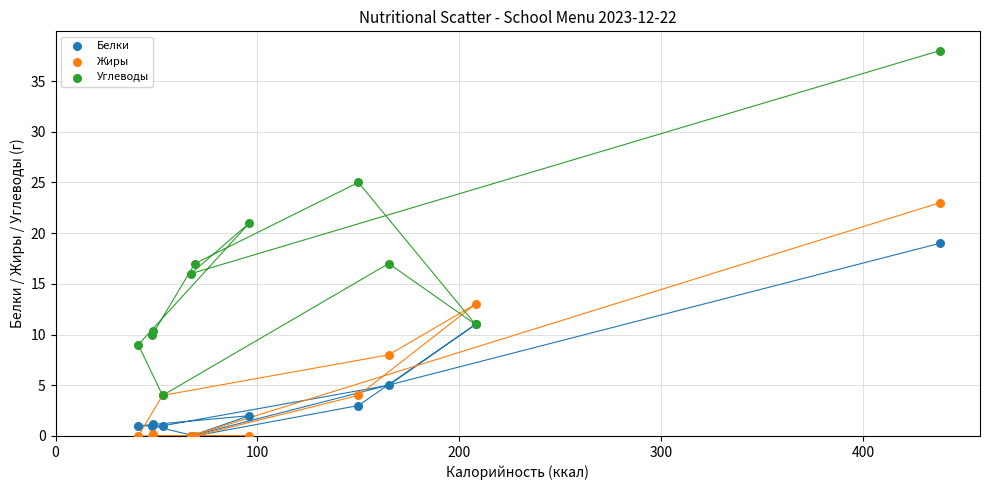

Which series has the widest spread of Y values?

Углеводы